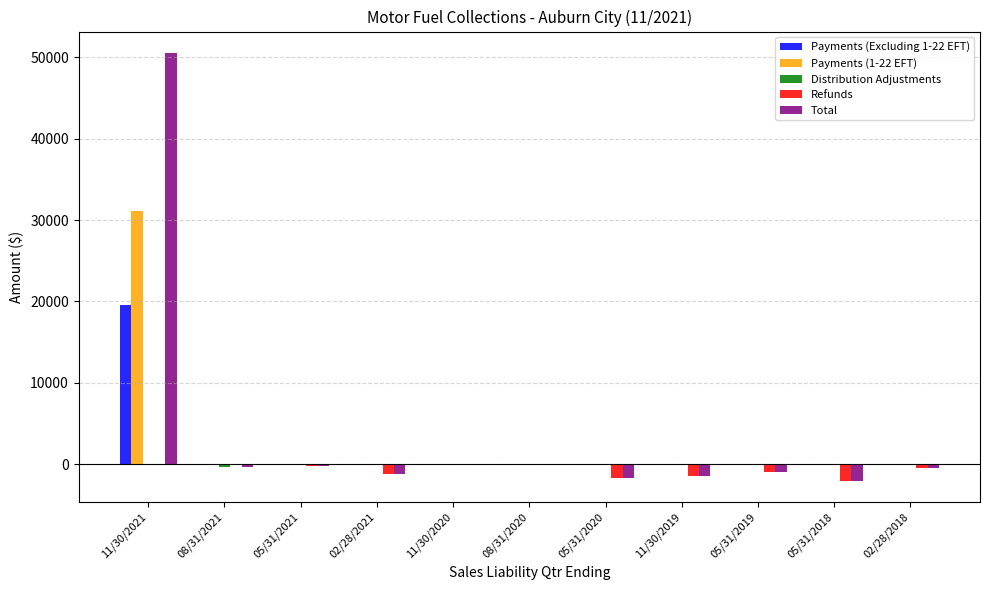

What is the maximum value for Payments (Excluding 1-22 EFT)?

19579.5